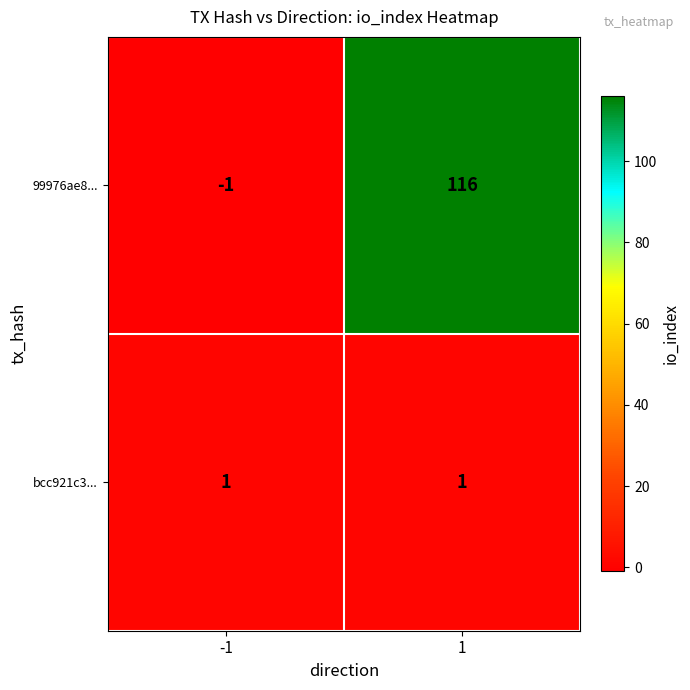

List the series in order of their peak value, highest first.

99976ae8..., bcc921c3...